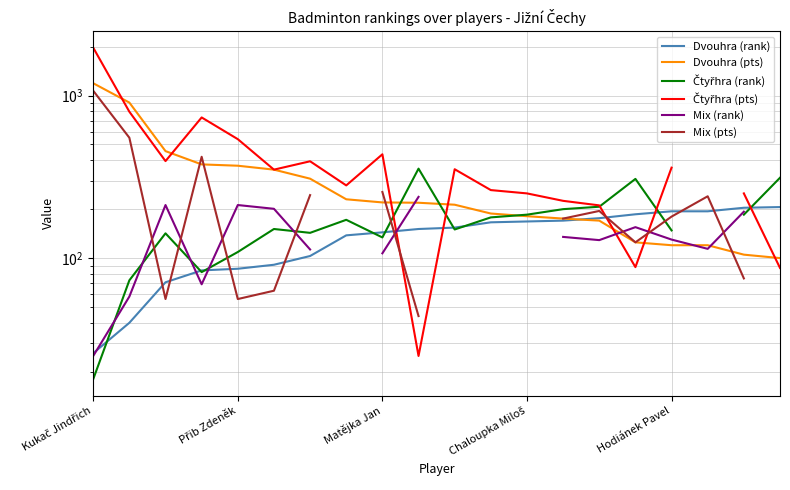

Between 17 and 6, which is larger?

17